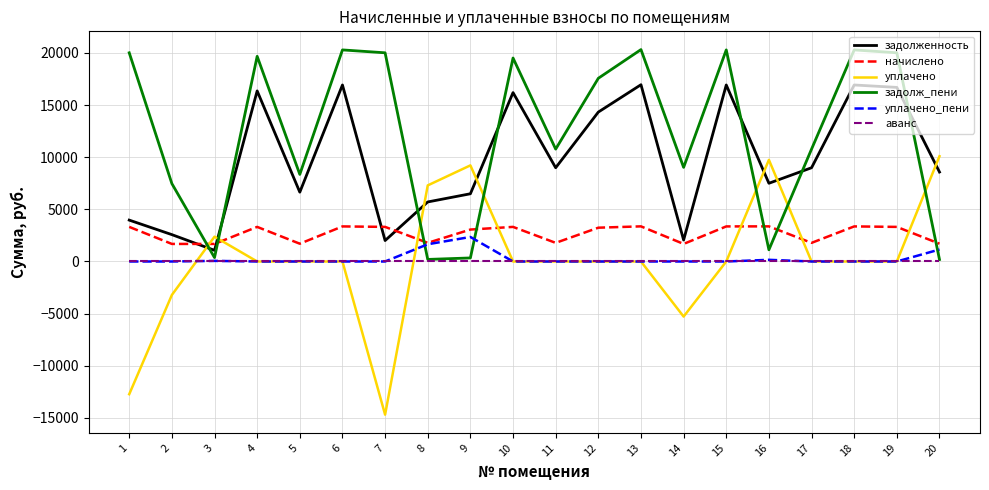

At how many categories does at least one series exceed 7892?

17